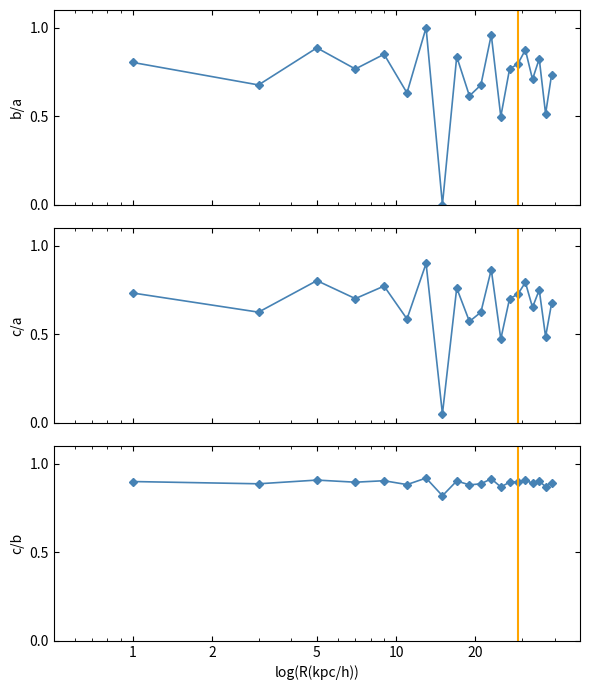

Is this an area chart (filled region under the line)?

No